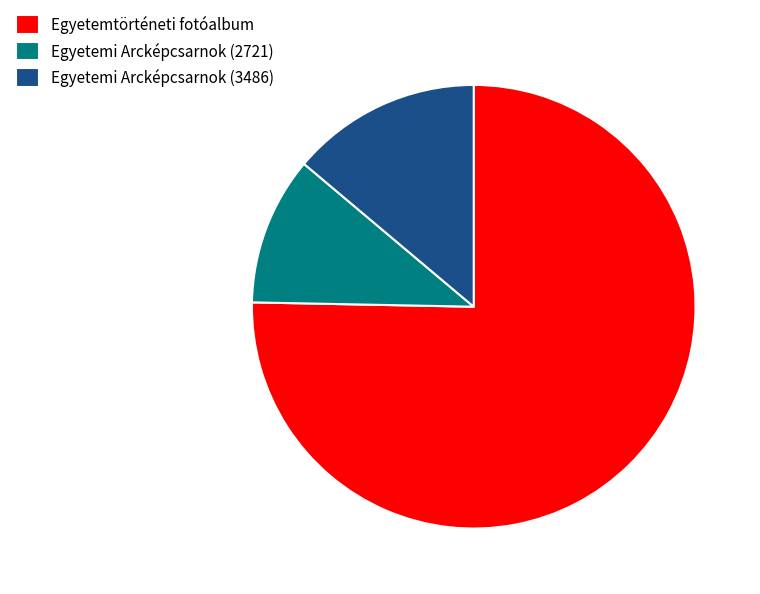

Which category has the biggest portion of the pie?

Egyetemtörténeti fotóalbum